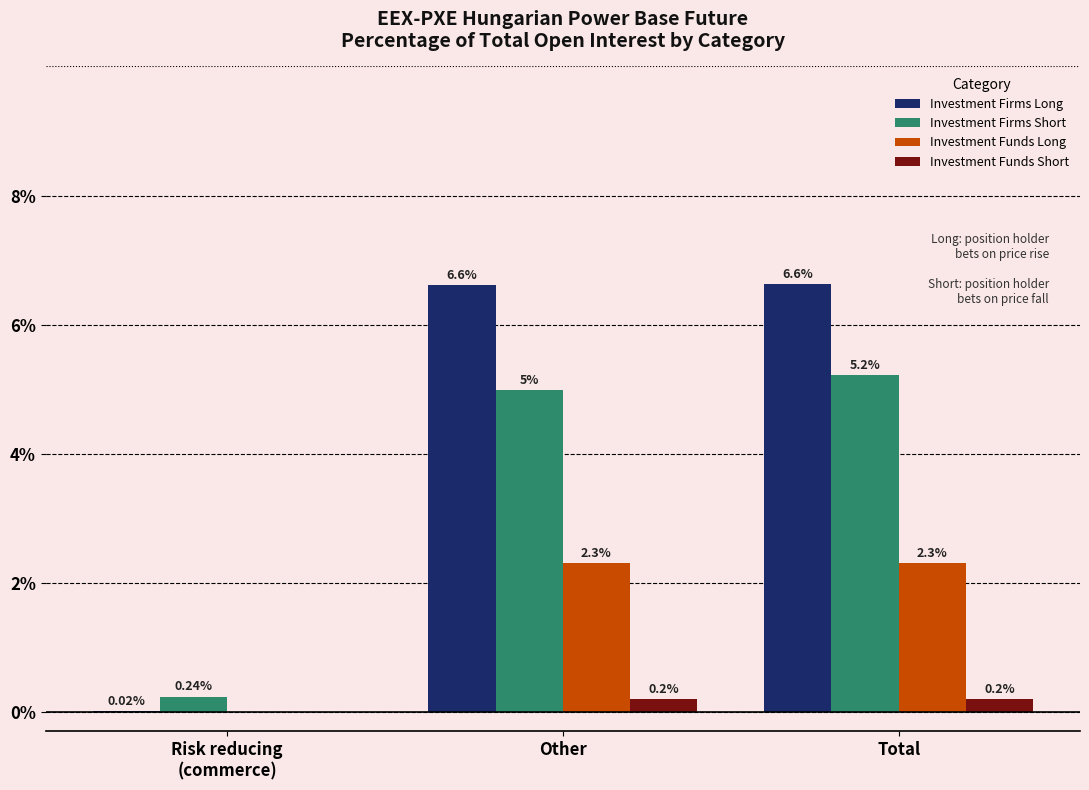

What value does the Investment Funds Short series have at Total?

0.2